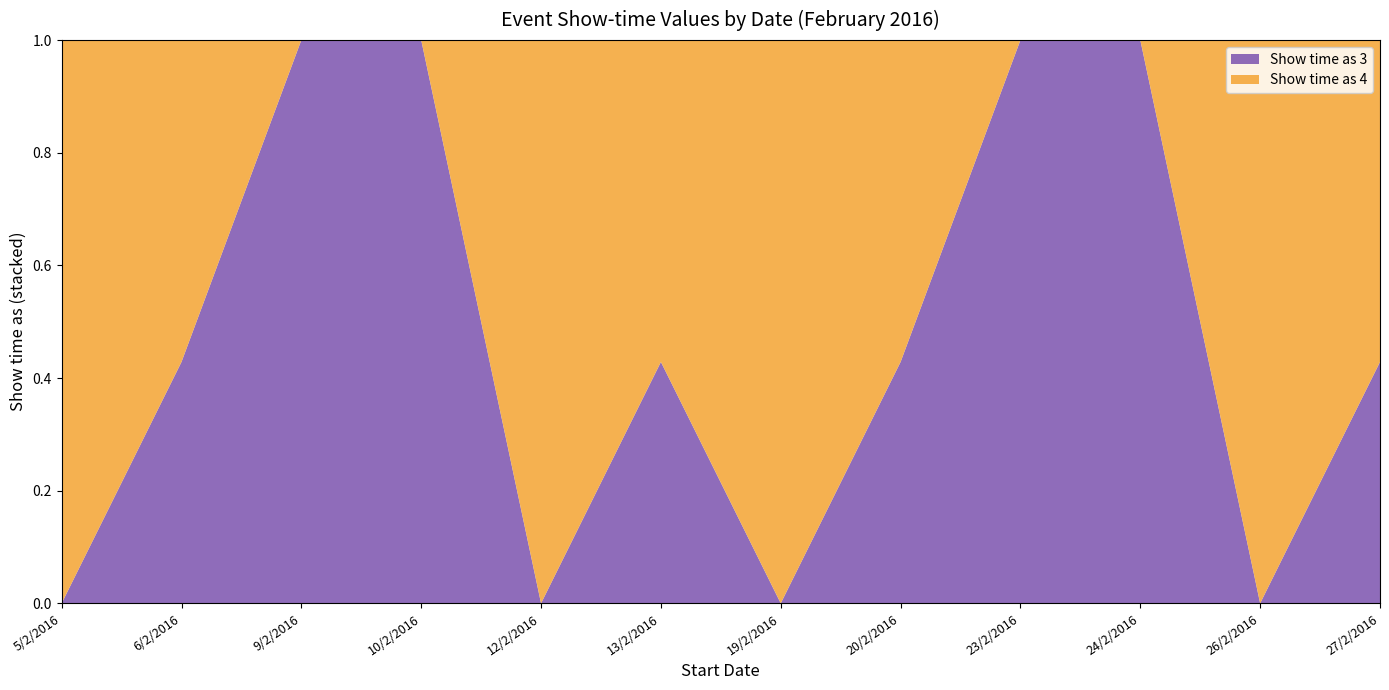

Reading left to right, what are all the values shown in this chart?

Show time as 3: 0	3	3	3	0	3	0	3	3	3	0	3
Show time as 4: 4	4	0	0	4	4	4	4	0	0	4	4